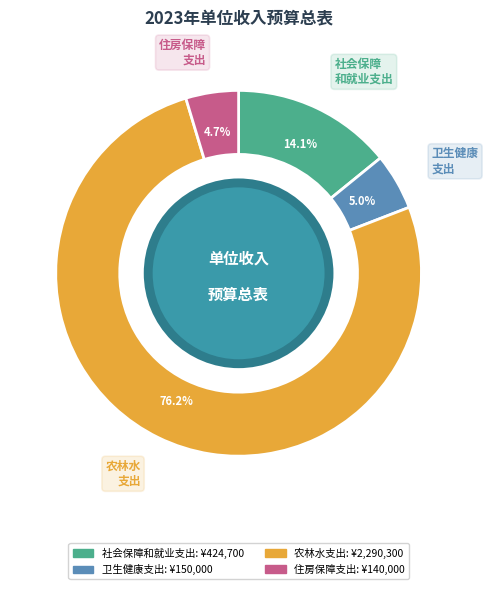

Which category has the biggest portion of the pie?

农林水支出